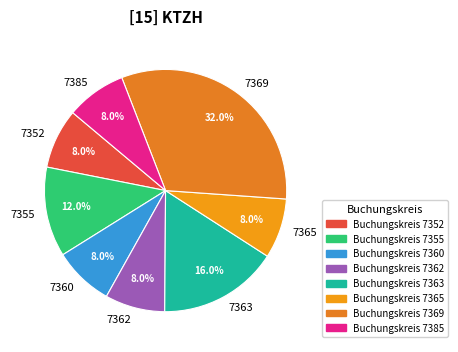

To the nearest percent, what portion does 7360 represent?

8%